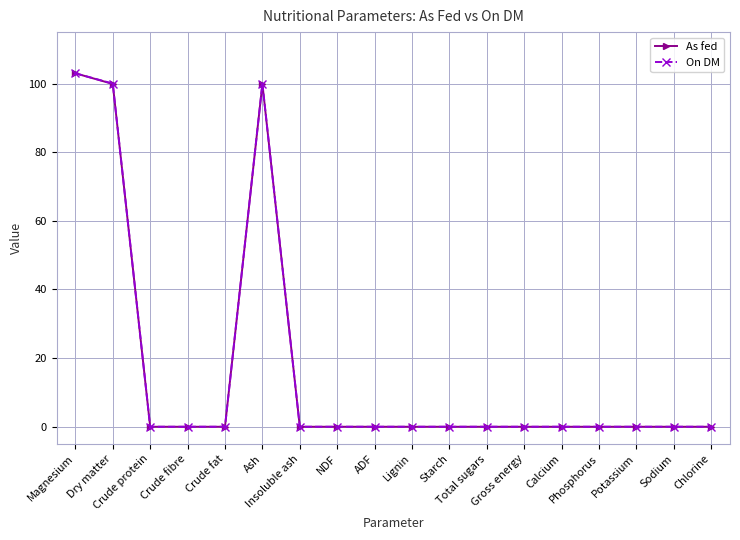

How many data points does each series have?

18